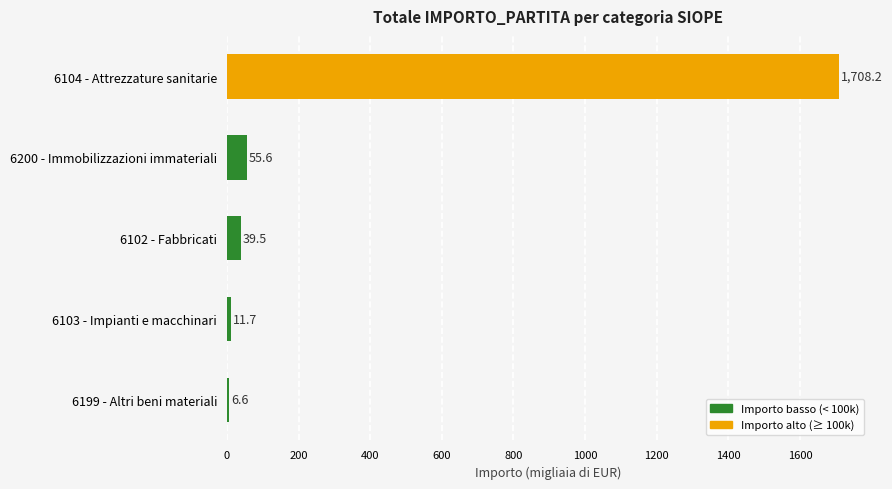

What is the greatest value displayed?

1708.2